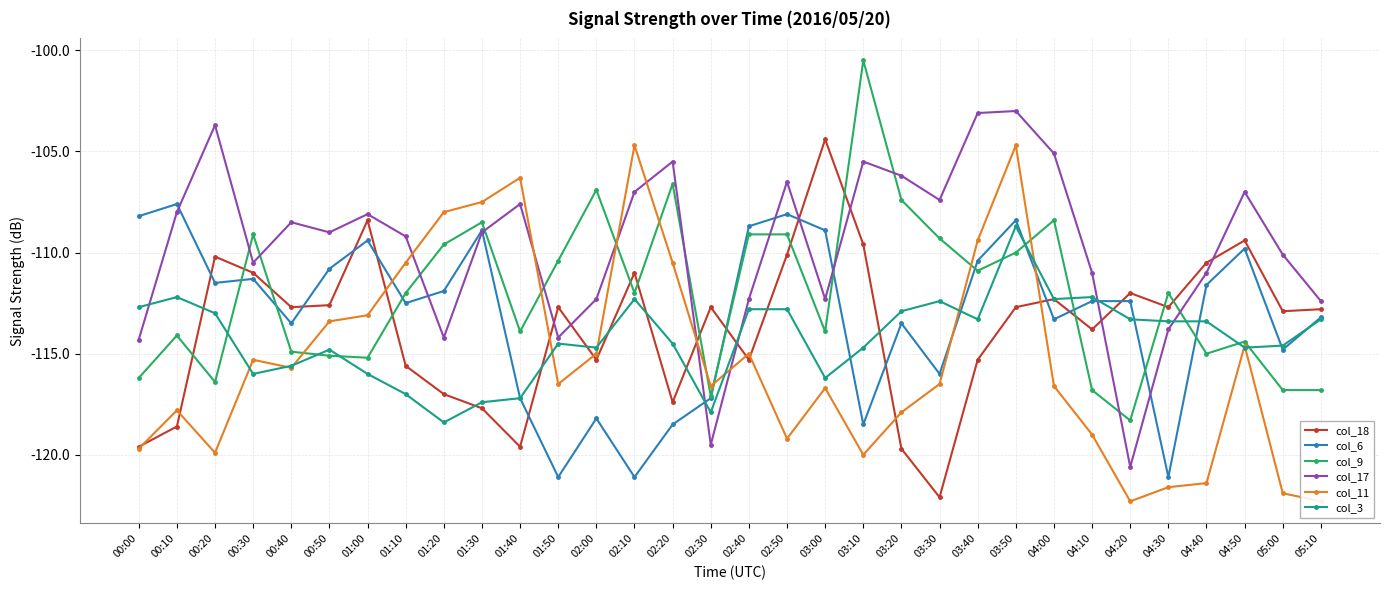

What is the average value of the col_18 series?

-113.7